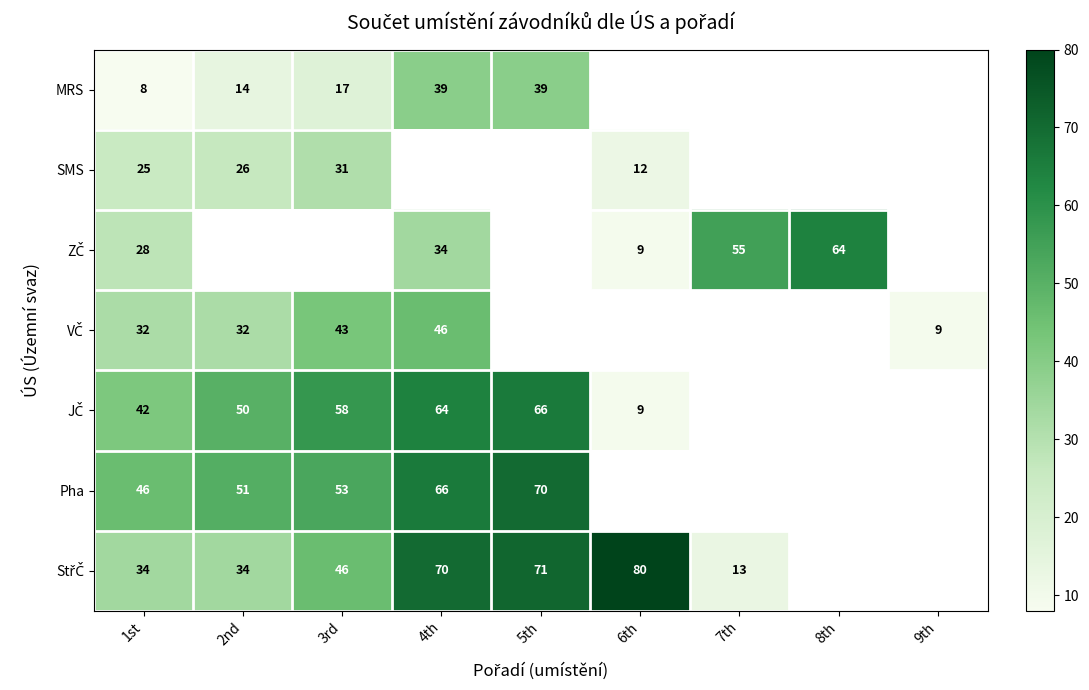

True or false: SMS has a value of 19 at 6th.

False